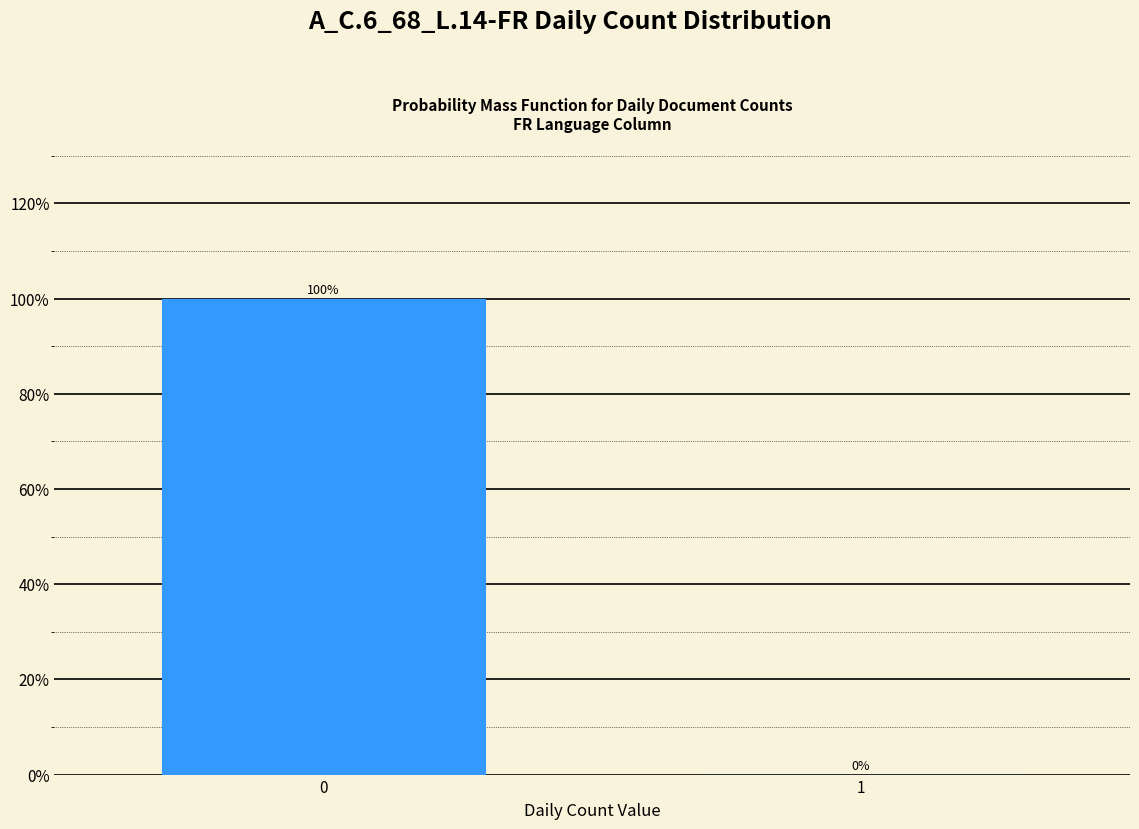

Reading left to right, extract all data points from this chart.

0=100	1=0